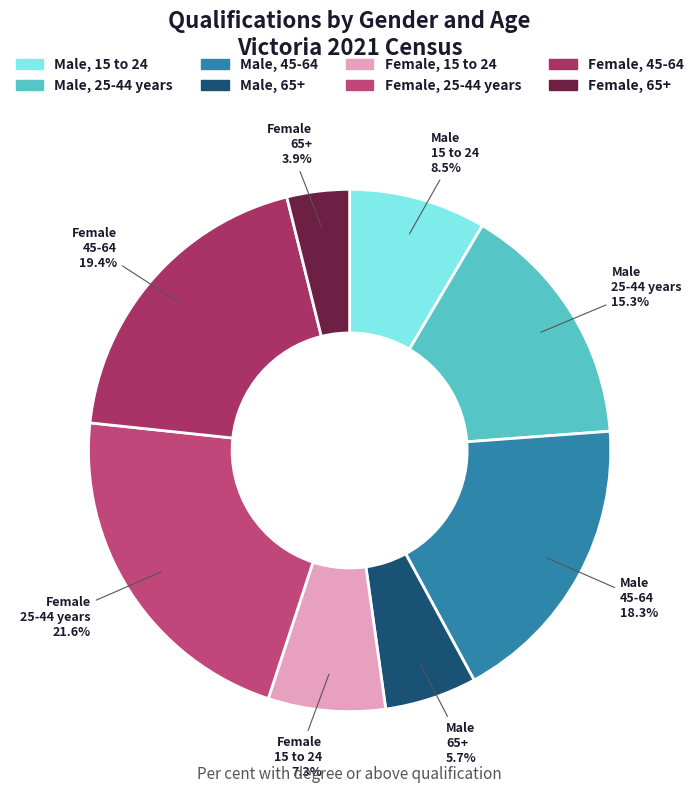

How much of the chart is everything except Male, 25-44 years?

84.7%